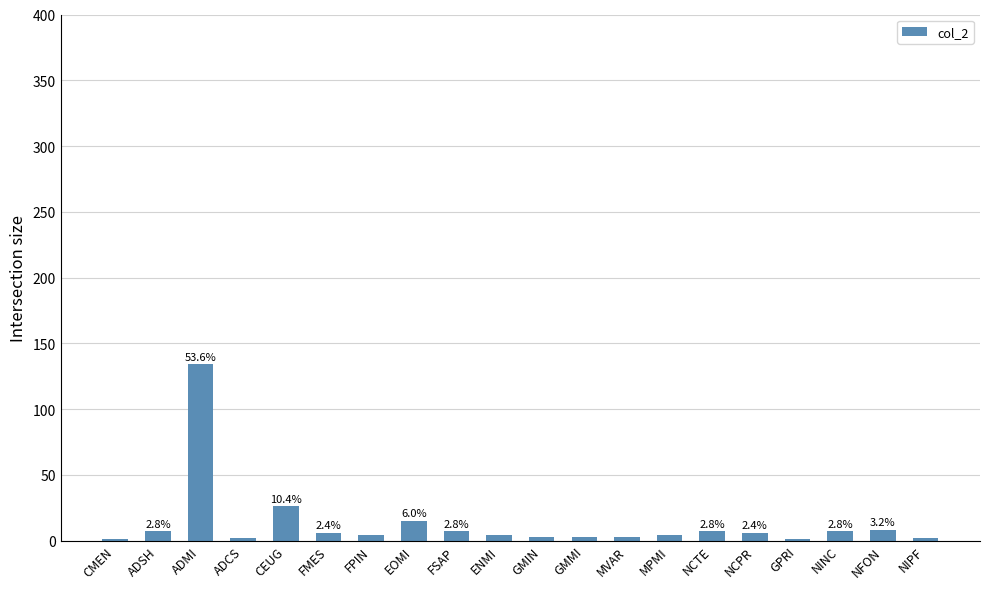

Are the bars horizontal?

No